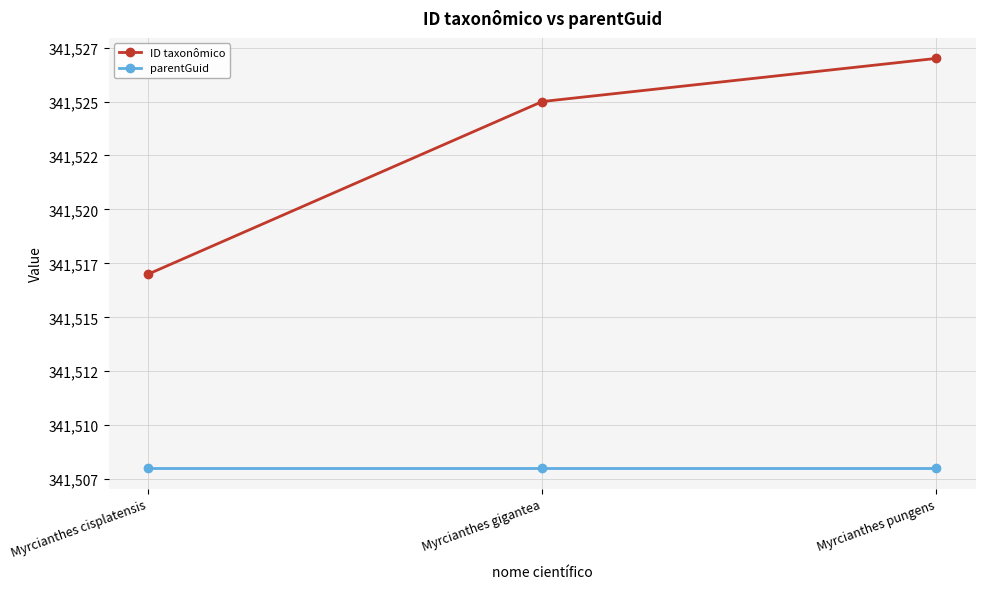

What are all the series names shown in the legend?

ID taxonômico, parentGuid